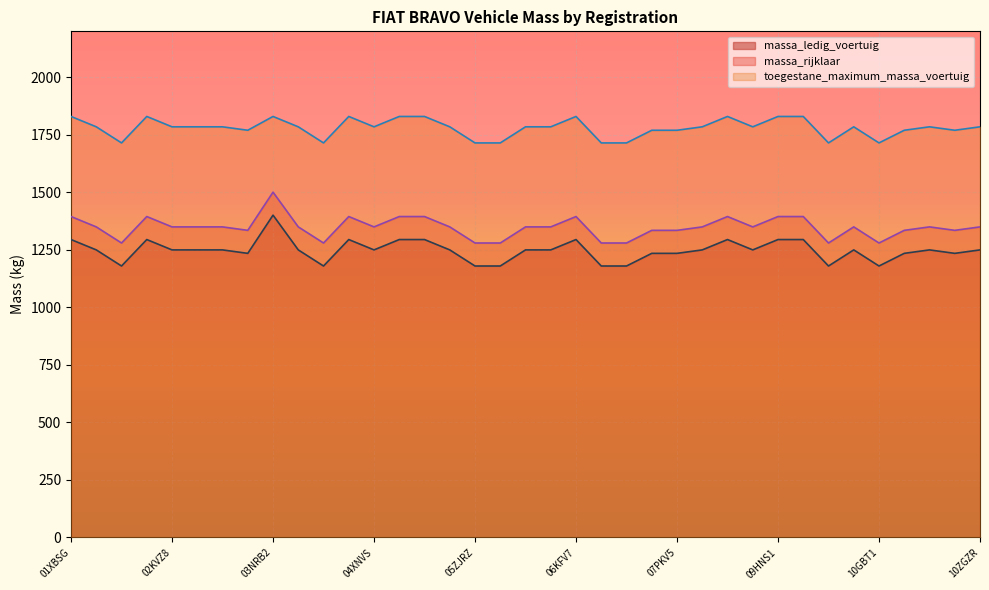

Reading left to right, what are all the values shown in this chart?

massa_ledig_voertuig: 01XBSG=1295	01XRRZ=1250	01ZDHS=1180	02JRK3=1295	02KVZ8=1250	02XRRZ=1250	02ZPRB=1250	03HTN9=1235	03NRB2=1401	03TZT4=1250	03XKLH=1180	04LTX5=1295	04XNVS=1250	05KFV7=1295	05KHS9=1295	05XNVS=1250	05ZJRZ=1180	06GGL4=1180	06HZP4=1250	06JKT2=1250	06KFV7=1295	06XBNP=1180	07GBP4=1180	07GPV1=1235	07PKV5=1235	07XKLH=1250	09GJJ8=1295	09HBTF=1250	09HNS1=1295	09LSR5=1295	09XFGV=1180	09ZLKZ=1250	10GBT1=1180	10HNS1=1235	10KDZ2=1250	10KHS9=1235	10ZGZR=1250
massa_rijklaar: 01XBSG=1395	01XRRZ=1350	01ZDHS=1280	02JRK3=1395	02KVZ8=1350	02XRRZ=1350	02ZPRB=1350	03HTN9=1335	03NRB2=1501	03TZT4=1350	03XKLH=1280	04LTX5=1395	04XNVS=1350	05KFV7=1395	05KHS9=1395	05XNVS=1350	05ZJRZ=1280	06GGL4=1280	06HZP4=1350	06JKT2=1350	06KFV7=1395	06XBNP=1280	07GBP4=1280	07GPV1=1335	07PKV5=1335	07XKLH=1350	09GJJ8=1395	09HBTF=1350	09HNS1=1395	09LSR5=1395	09XFGV=1280	09ZLKZ=1350	10GBT1=1280	10HNS1=1335	10KDZ2=1350	10KHS9=1335	10ZGZR=1350
toegestane_maximum_massa_voertuig: 01XBSG=1830	01XRRZ=1785	01ZDHS=1715	02JRK3=1830	02KVZ8=1785	02XRRZ=1785	02ZPRB=1785	03HTN9=1770	03NRB2=1830	03TZT4=1785	03XKLH=1715	04LTX5=1830	04XNVS=1785	05KFV7=1830	05KHS9=1830	05XNVS=1785	05ZJRZ=1715	06GGL4=1715	06HZP4=1785	06JKT2=1785	06KFV7=1830	06XBNP=1715	07GBP4=1715	07GPV1=1770	07PKV5=1770	07XKLH=1785	09GJJ8=1830	09HBTF=1785	09HNS1=1830	09LSR5=1830	09XFGV=1715	09ZLKZ=1785	10GBT1=1715	10HNS1=1770	10KDZ2=1785	10KHS9=1770	10ZGZR=1785